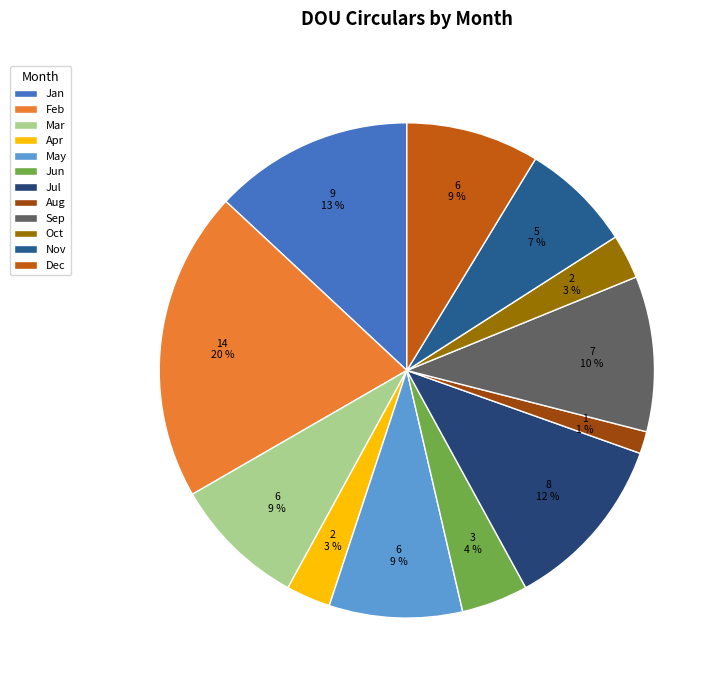

How many segments does this pie chart have?

12